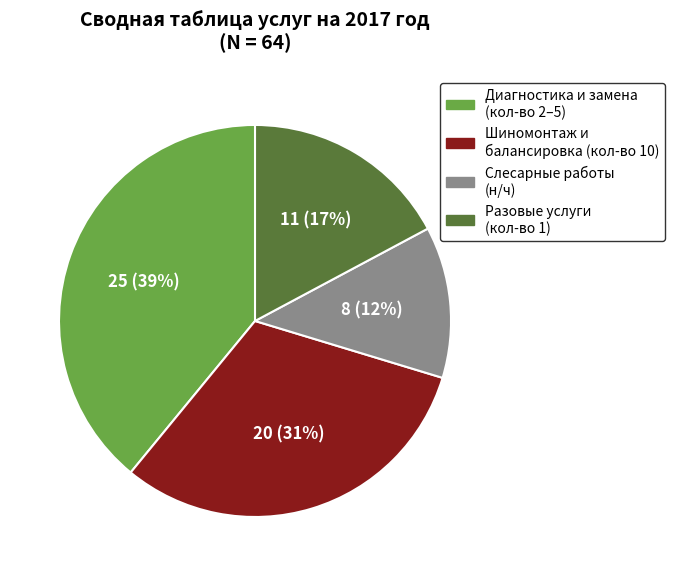

Count the number of slices in the pie.

4